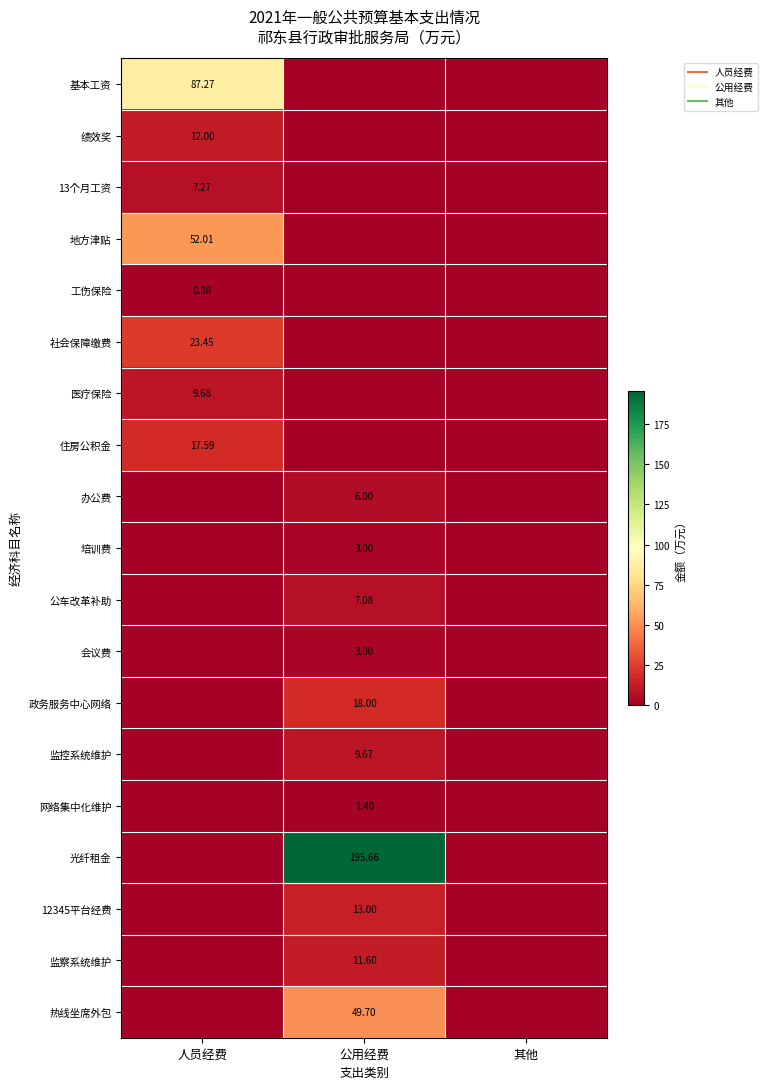

What is the approximate value of 热线坐席外包 at 公用经费?

49.7